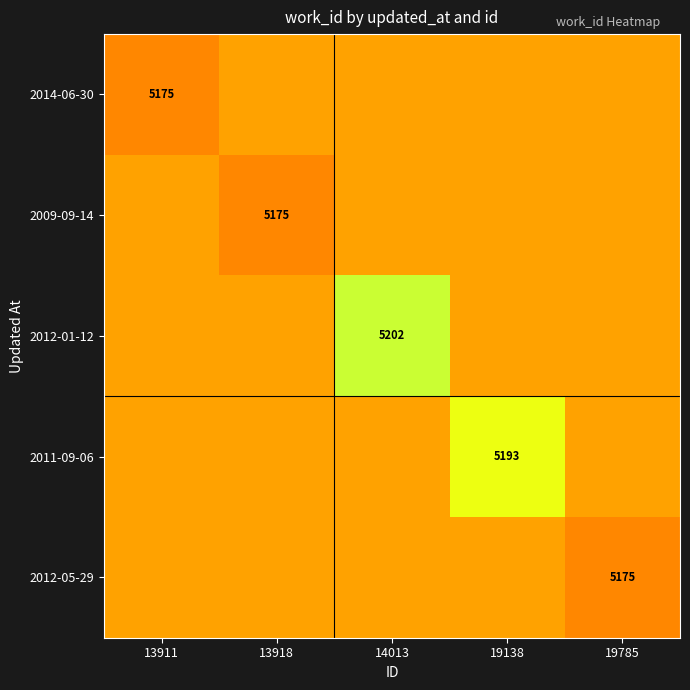

At which label does 2012-05-29 reach its minimum?

13911